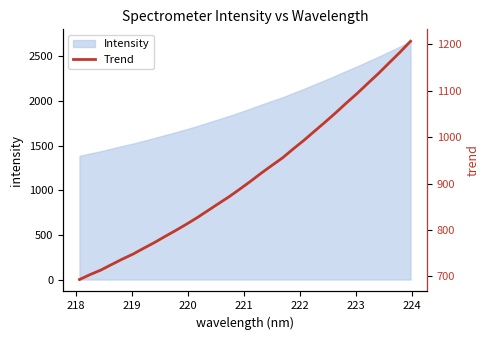

What is the minimum value for Intensity?

1386.2